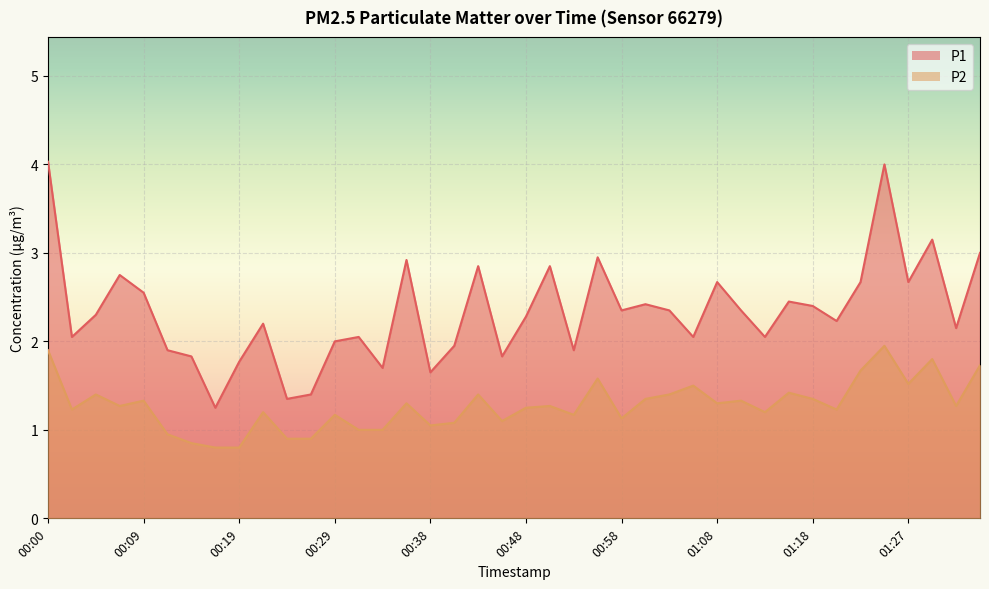

What is the value of the P2 point at the 30th from the left?

1.3